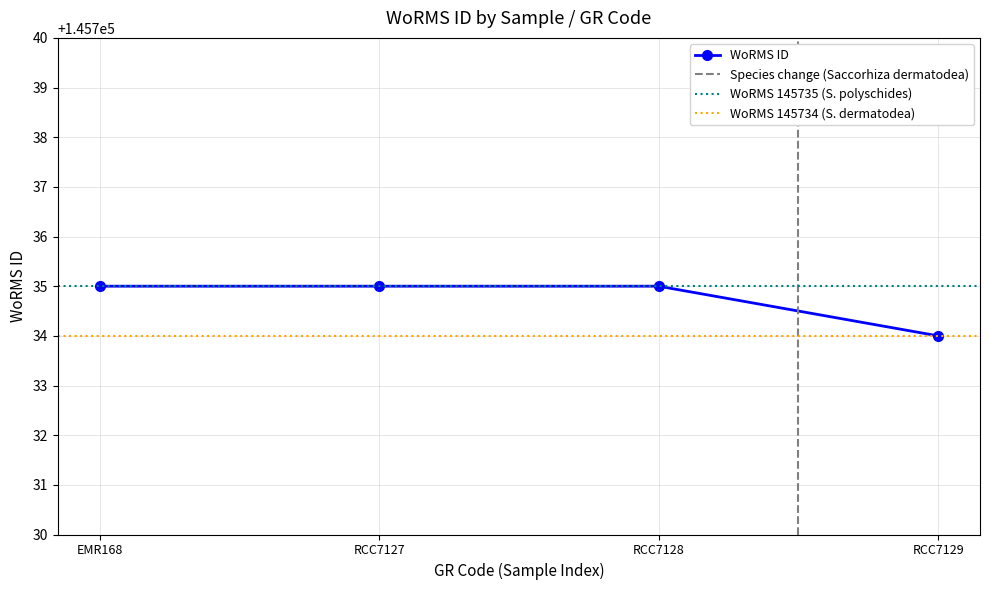

Is it true that WoRMS ID equals 145735 at RCC7127?

True